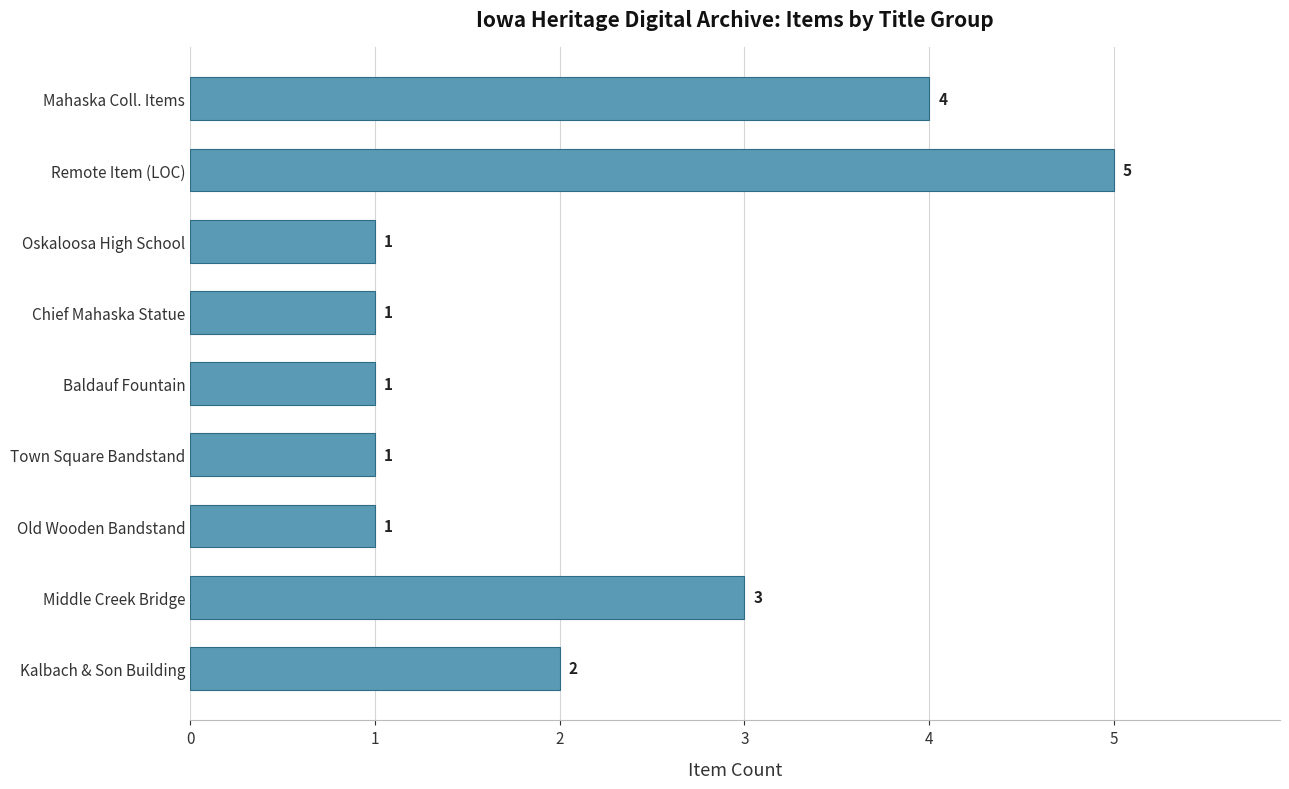

Is it true that the value at Remote Item (LOC) is 5?

True